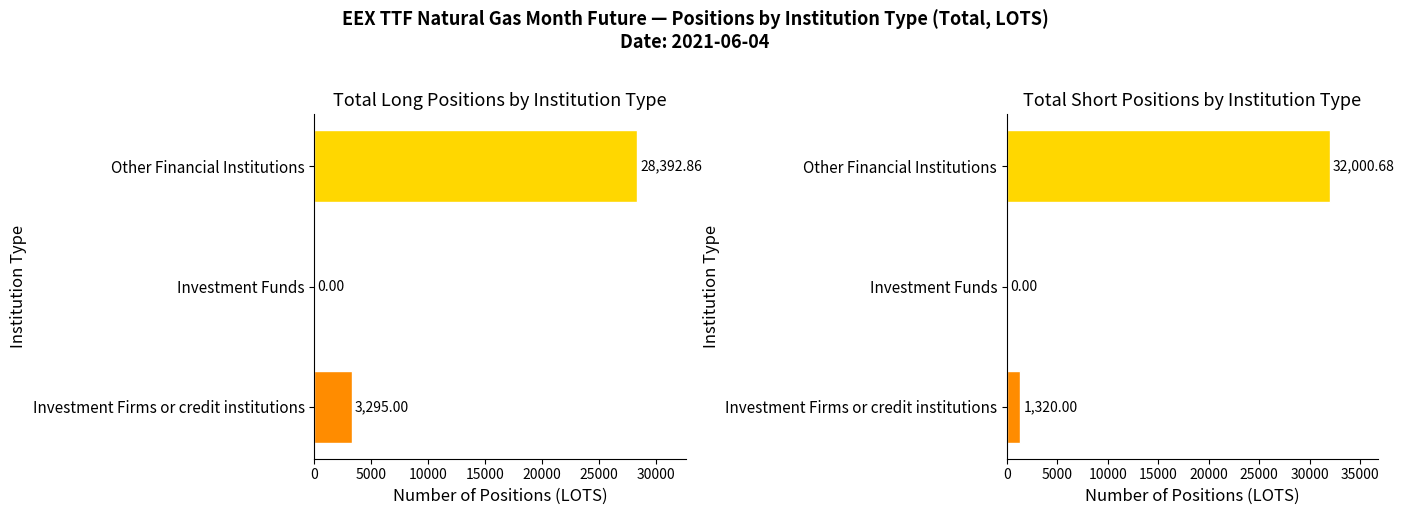

Which series has the largest total across all categories?

Short